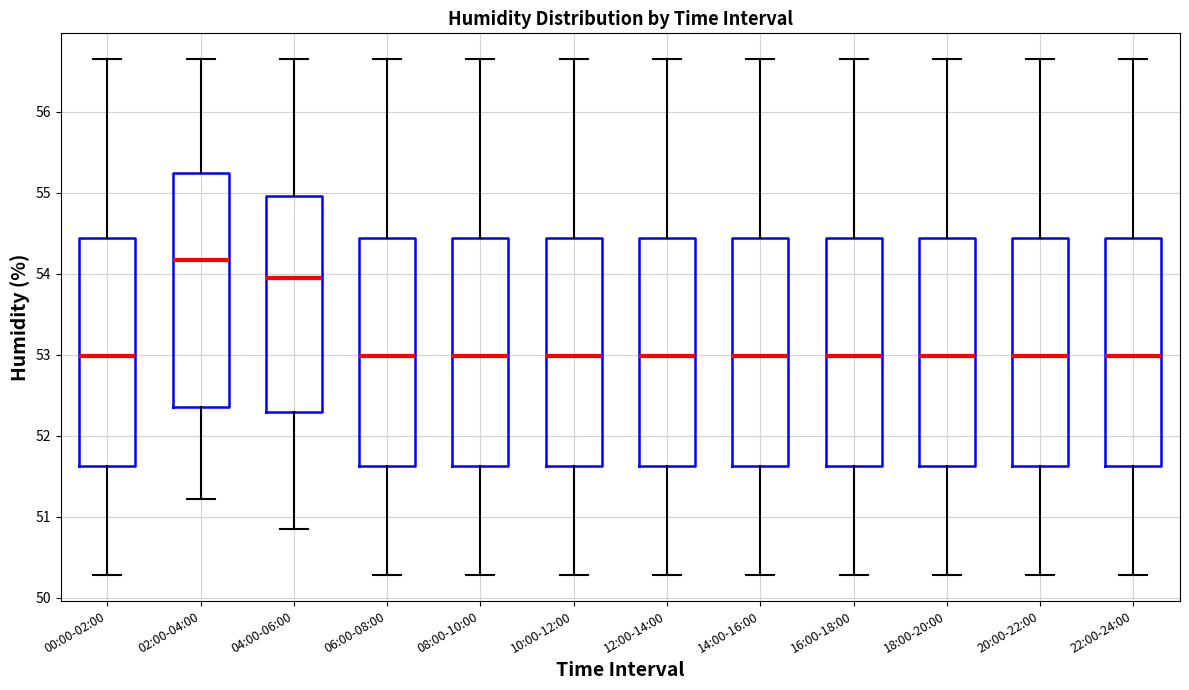

Where does the upper whisker of the box for 20:00-22:00 end on the y-axis? The values are not printed on the chart, so give them approximately, as read against the axis.

56.7